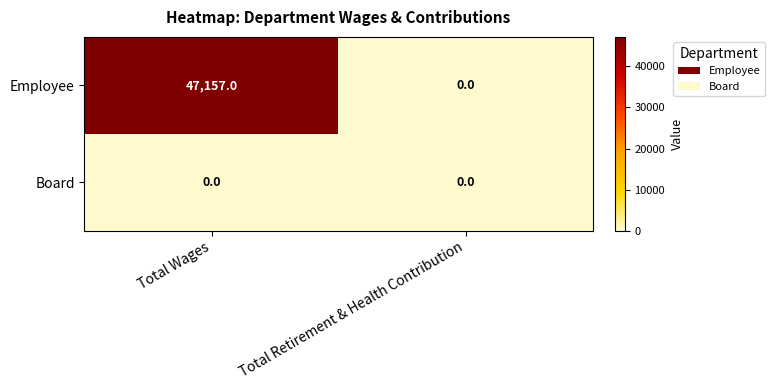

How many distinct data groups are displayed?

2